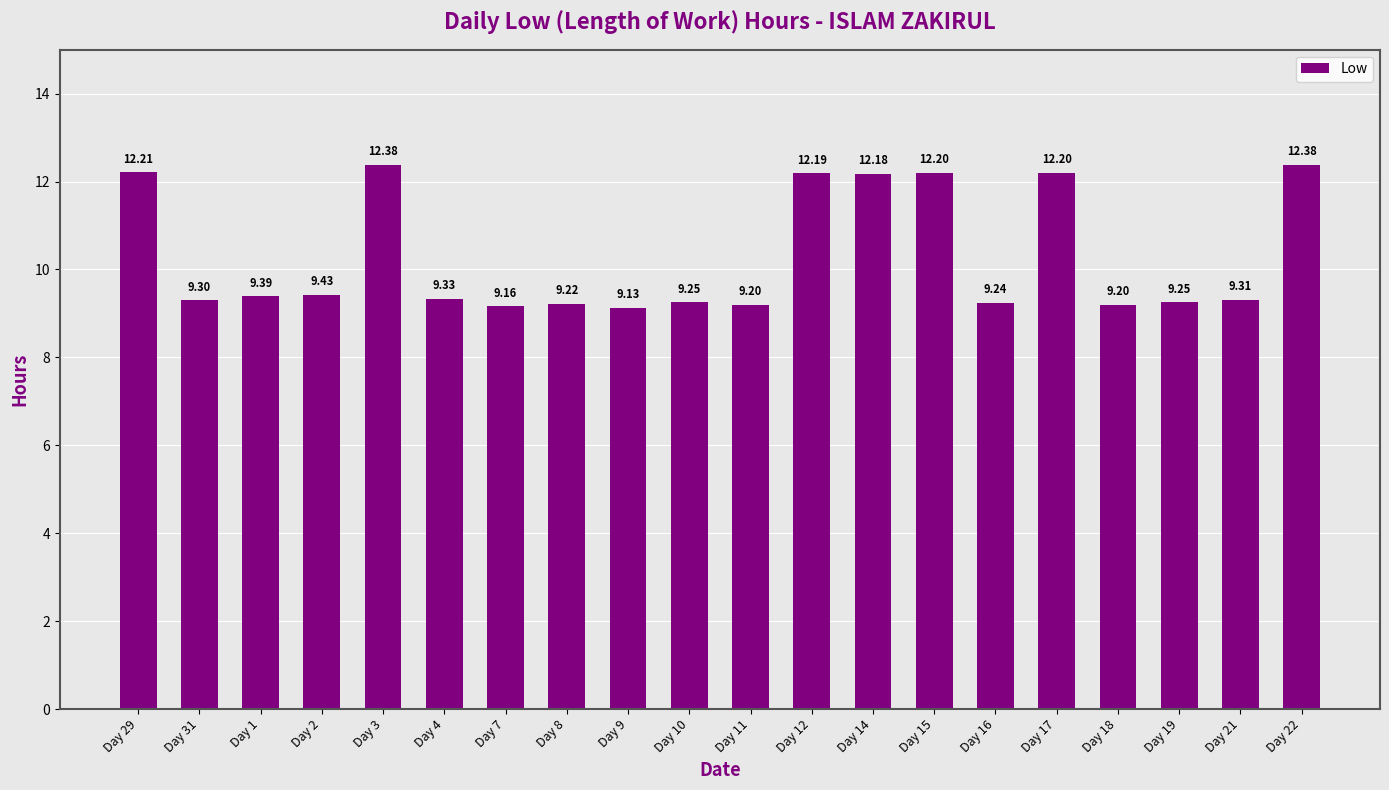

What is the difference between the second highest and minimum values?

3.2